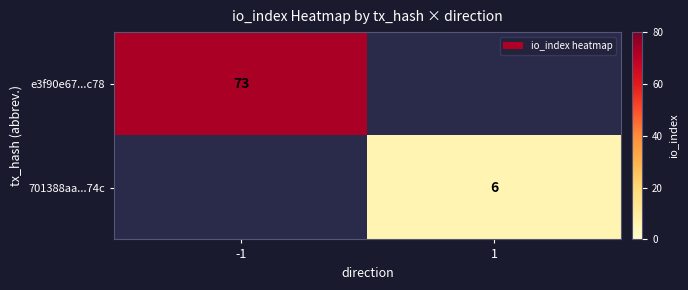

Which has a higher value, 1 or -1?

-1